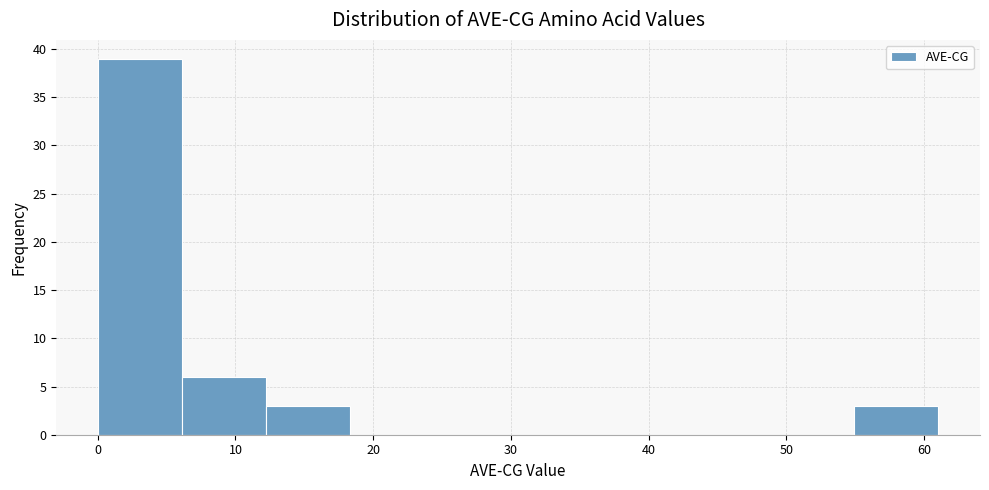

Reading left to right, list every bar in this chart as the range it spans on the x-axis followed by its height. Neither the bar edges nor the heights are printed on the chart, so give them approximately, as read against the axes.

0 to 6: 39
6 to 12: 6
12 to 18: 3
18 to 24: 0
24 to 31: 0
31 to 37: 0
37 to 43: 0
43 to 49: 0
49 to 55: 0
55 to 61: 3